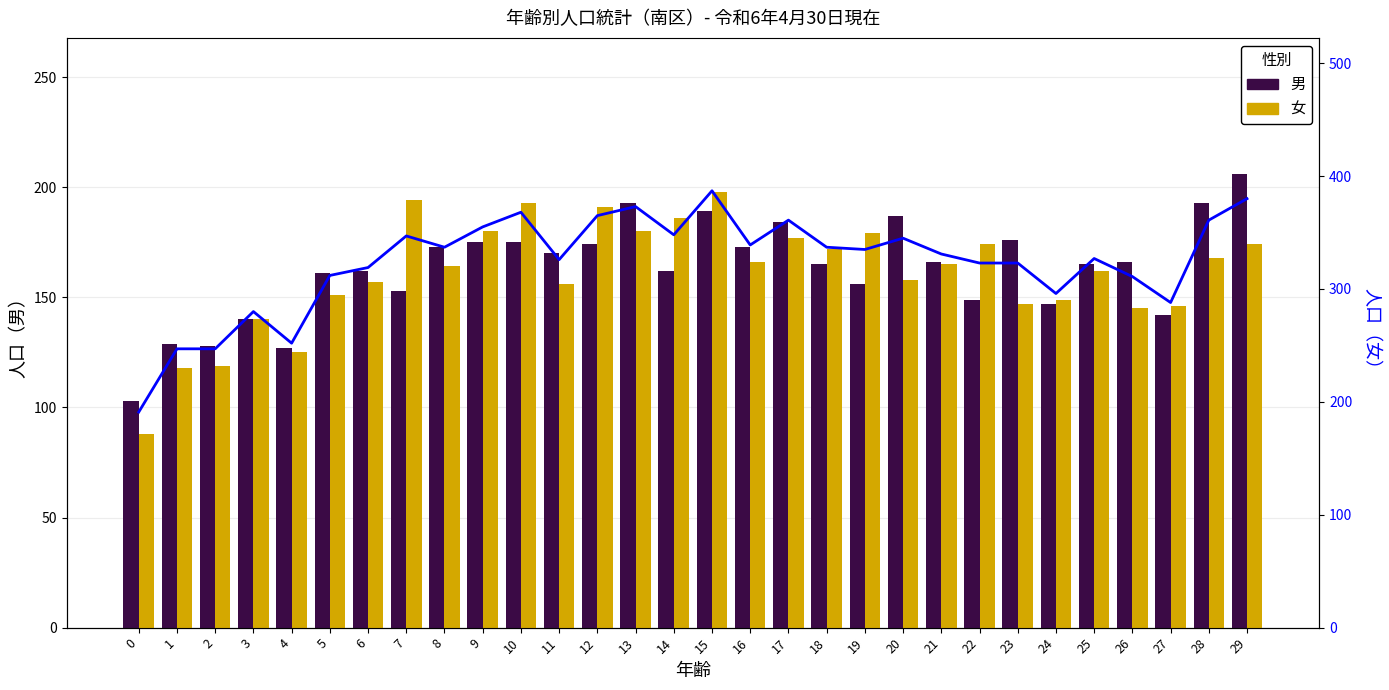

Rank the series by their maximum value, from lowest to highest.

女, 男, 合計